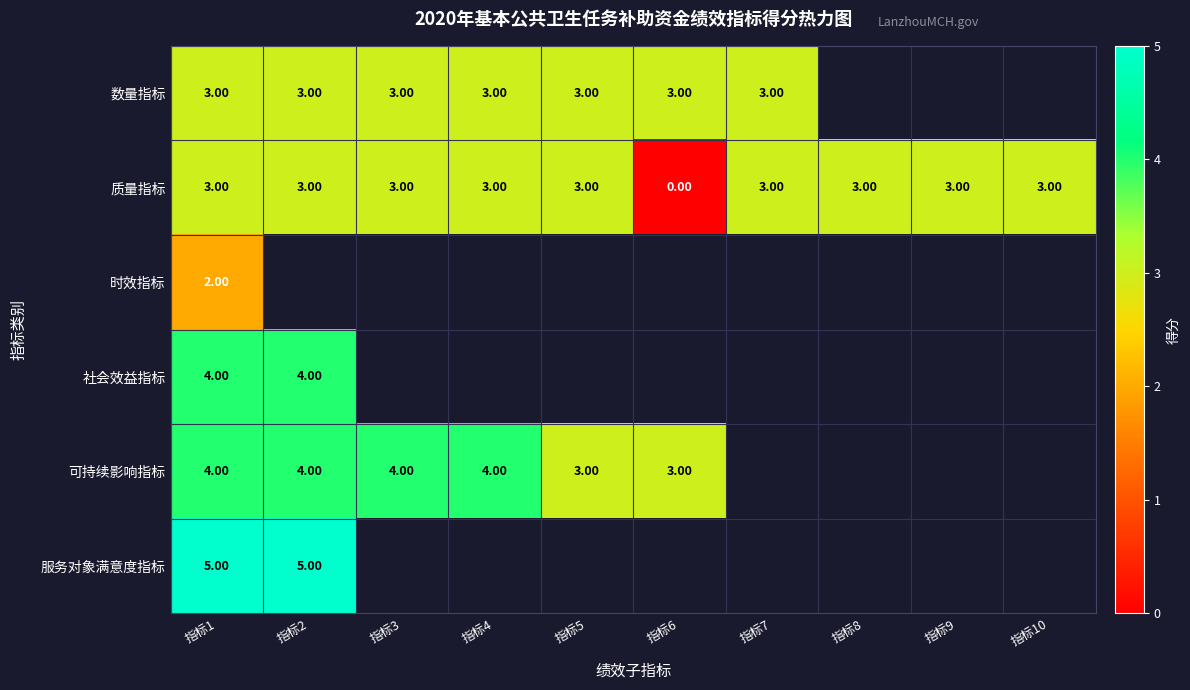

Is the value of 数量指标 at 指标2 greater than the value of 可持续影响指标 at 指标3?

No